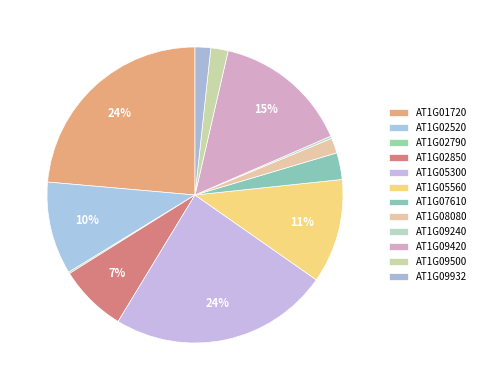

How many segments does this pie chart have?

12